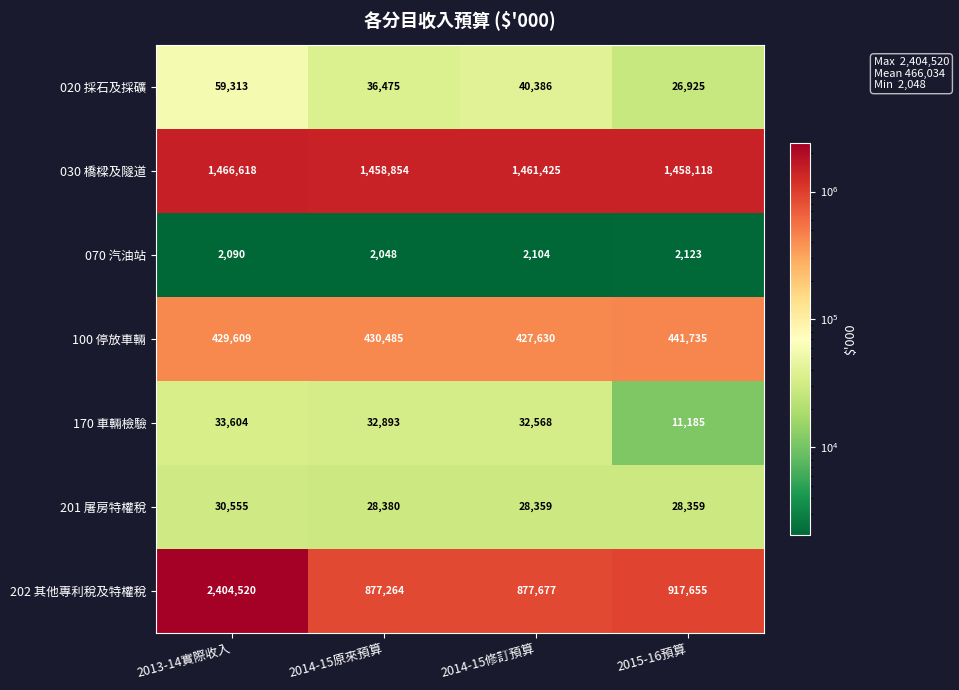

The value of 030 橋樑及隧道 at 2015-16預算 is 1458118. True or false?

True